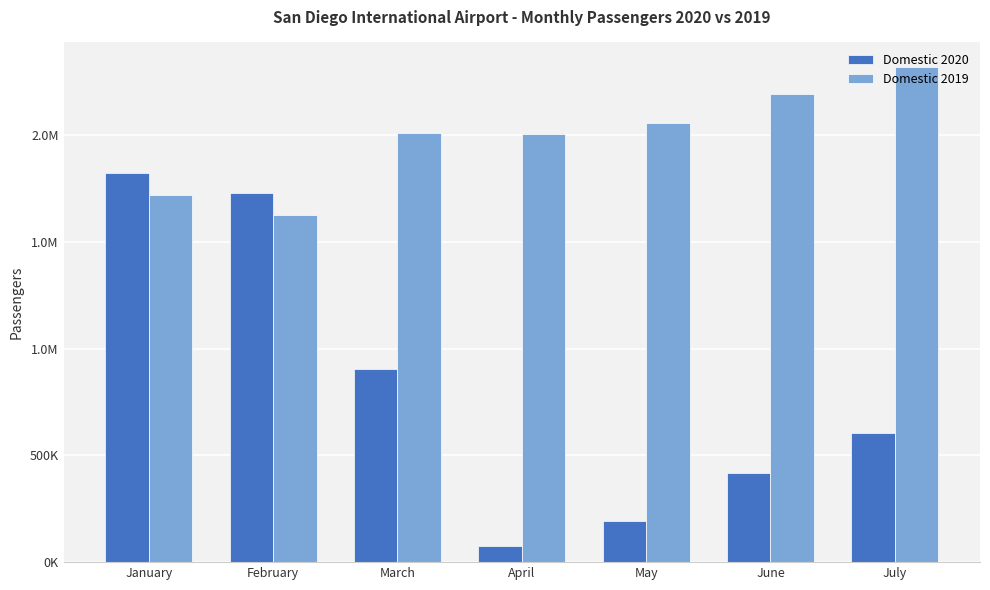

The value of Domestic 2020 at June is 416489. True or false?

True